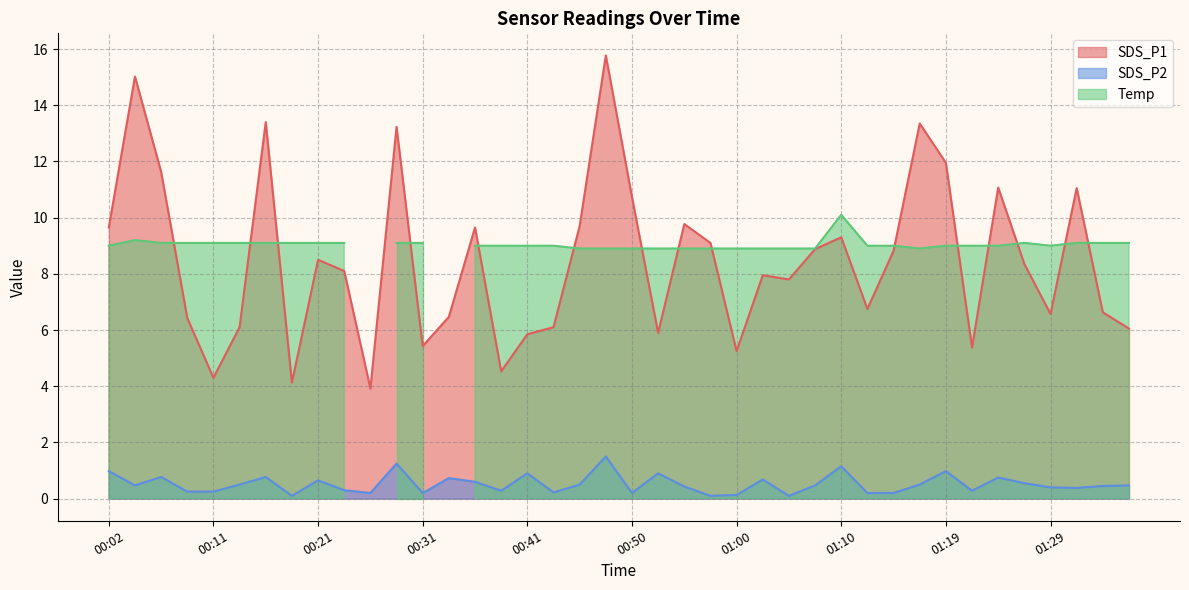

True or false: SDS_P2 and SDS_P1 cross at least once.

False